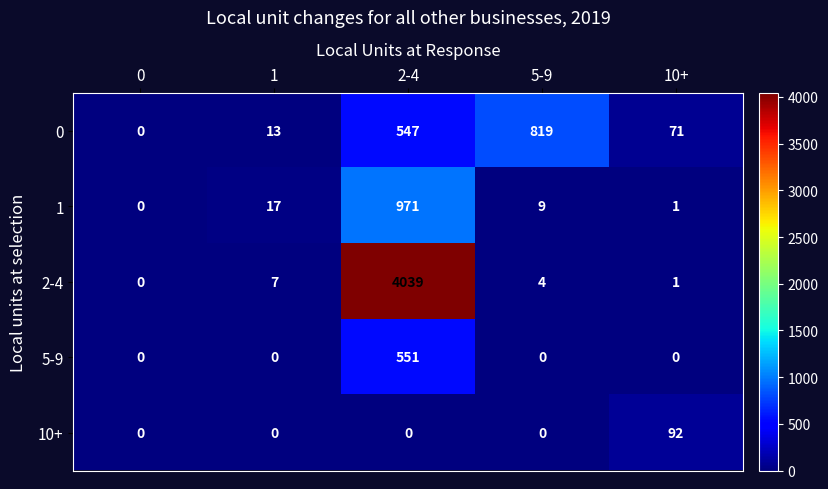

The value of 5-9 at 5-9 is 357. True or false?

False